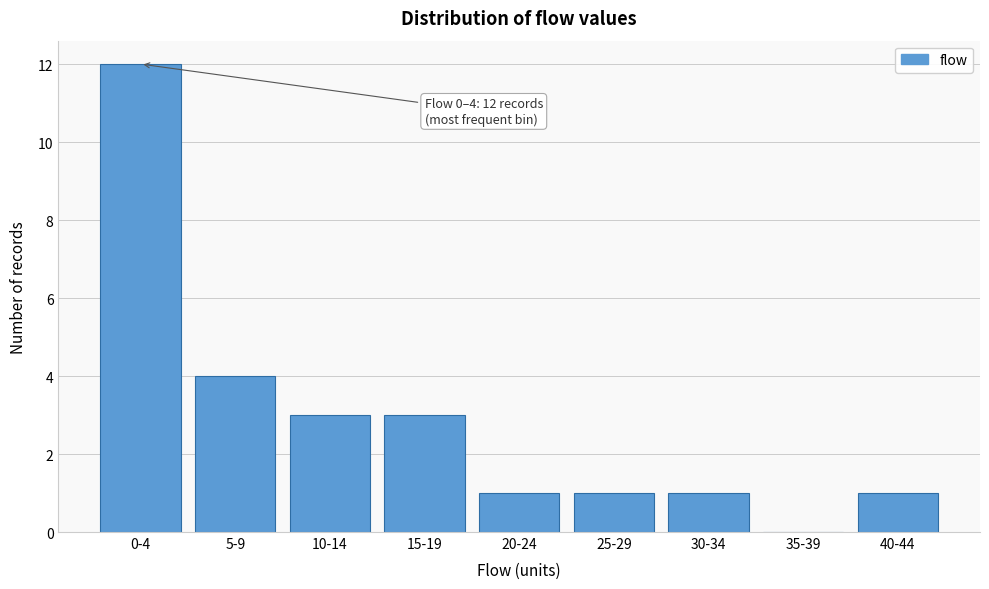

Reading left to right, list all the values displayed in this chart.

0-4=12	5-9=4	10-14=3	15-19=3	20-24=1	25-29=1	30-34=1	35-39=0	40-44=1